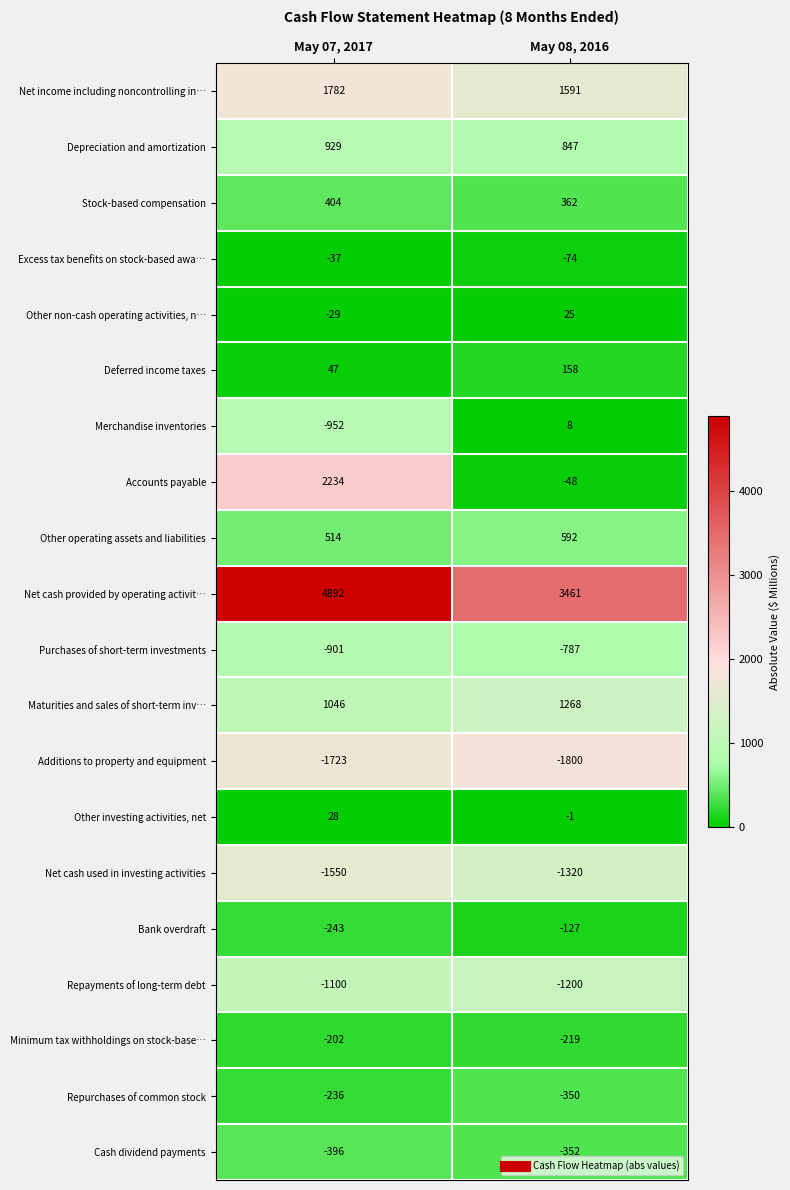

What is the difference between the Bank overdraft values at May 08, 2016 and May 07, 2017?

116